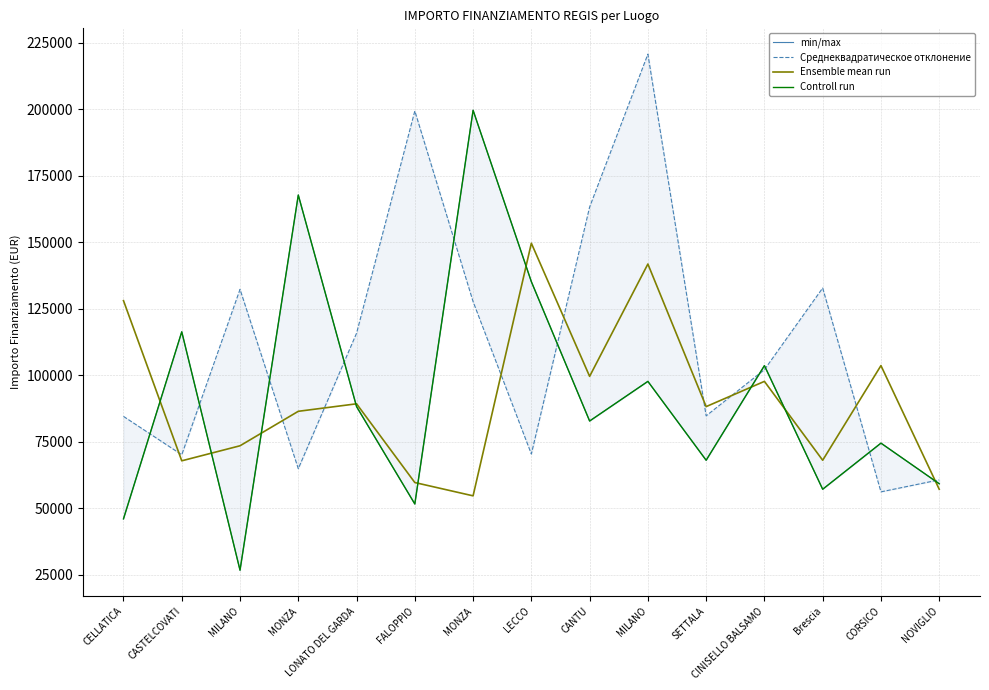

What is the value of the min/max point at the 5th from the left?

88213.8